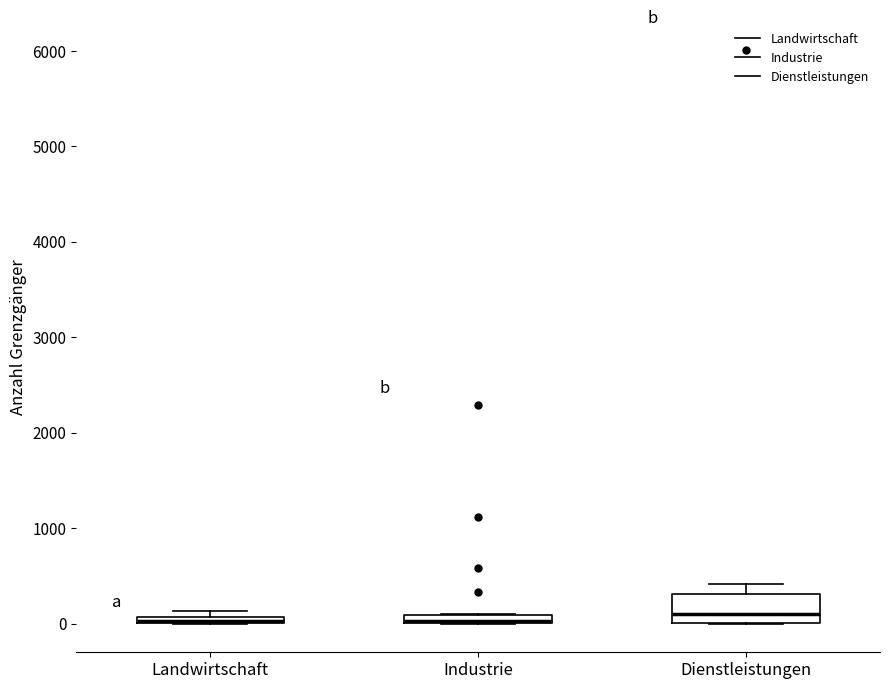

Where does the upper whisker of the box for Dienstleistungen end on the y-axis? The values are not printed on the chart, so give them approximately, as read against the axis.

400